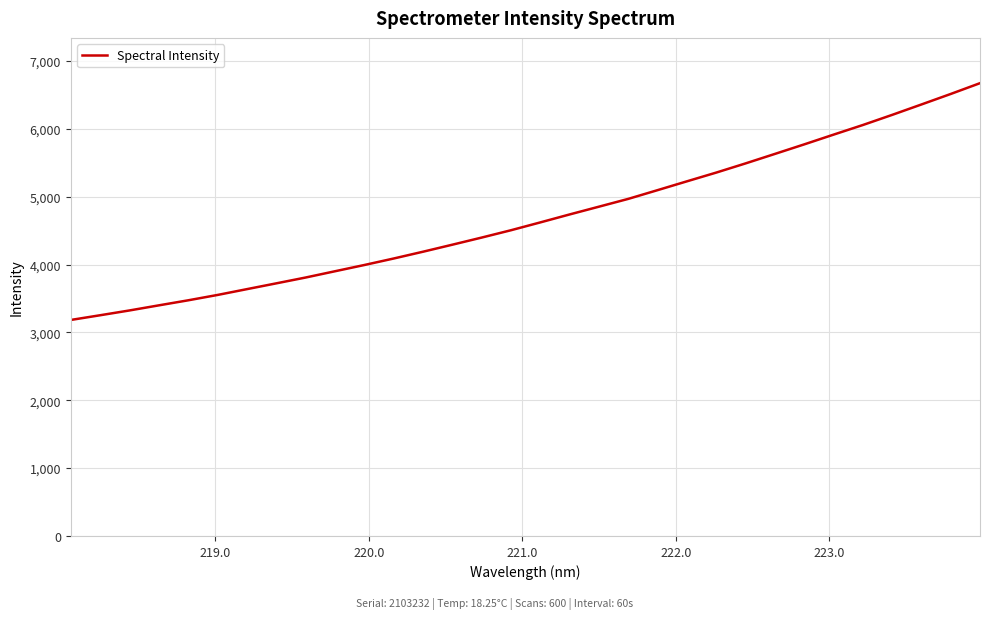

Count the number of values greater than 4621.

16